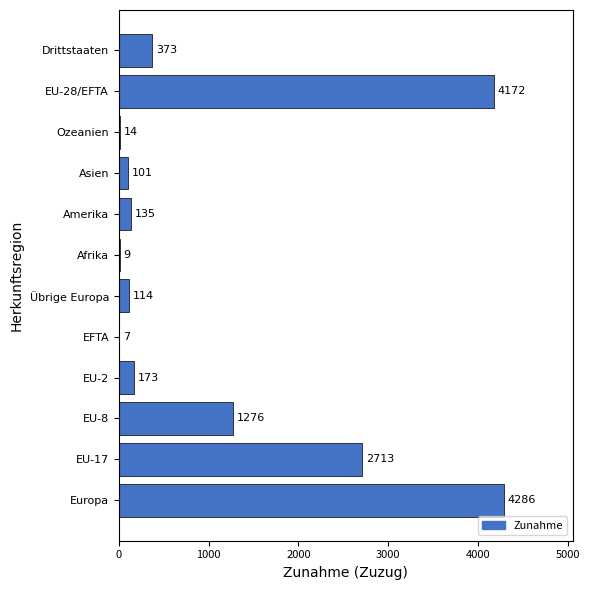

Reading bottom to top, list all the values displayed in this chart.

Europa=4286	EU-17=2713	EU-8=1276	EU-2=173	EFTA=7	Übrige Europa=114	Afrika=9	Amerika=135	Asien=101	Ozeanien=14	EU-28/EFTA=4172	Drittstaaten=373